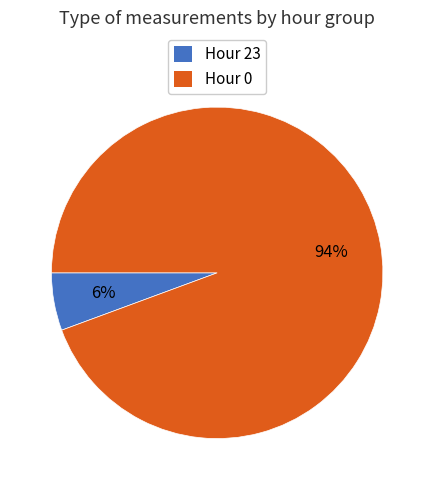

To the nearest percent, what is the average slice percentage?

50%